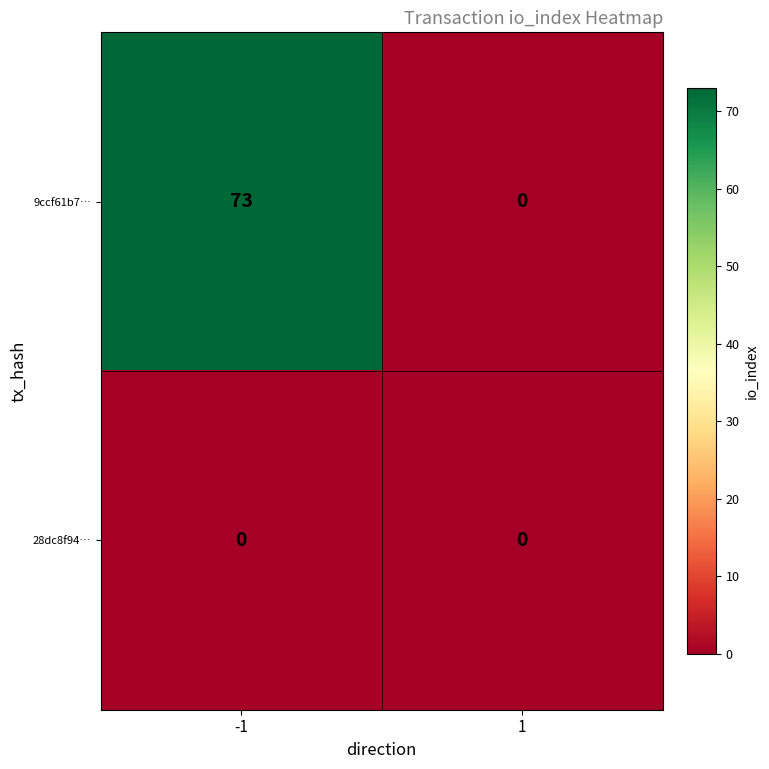

List the series in order of their overall mean, highest first.

9ccf61b7…, 28dc8f94…